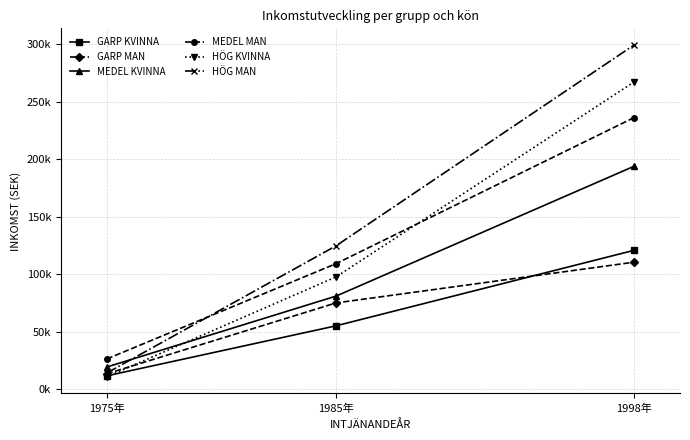

Rank the categories by HÖG MAN value from lowest to highest.

1975年, 1985年, 1998年